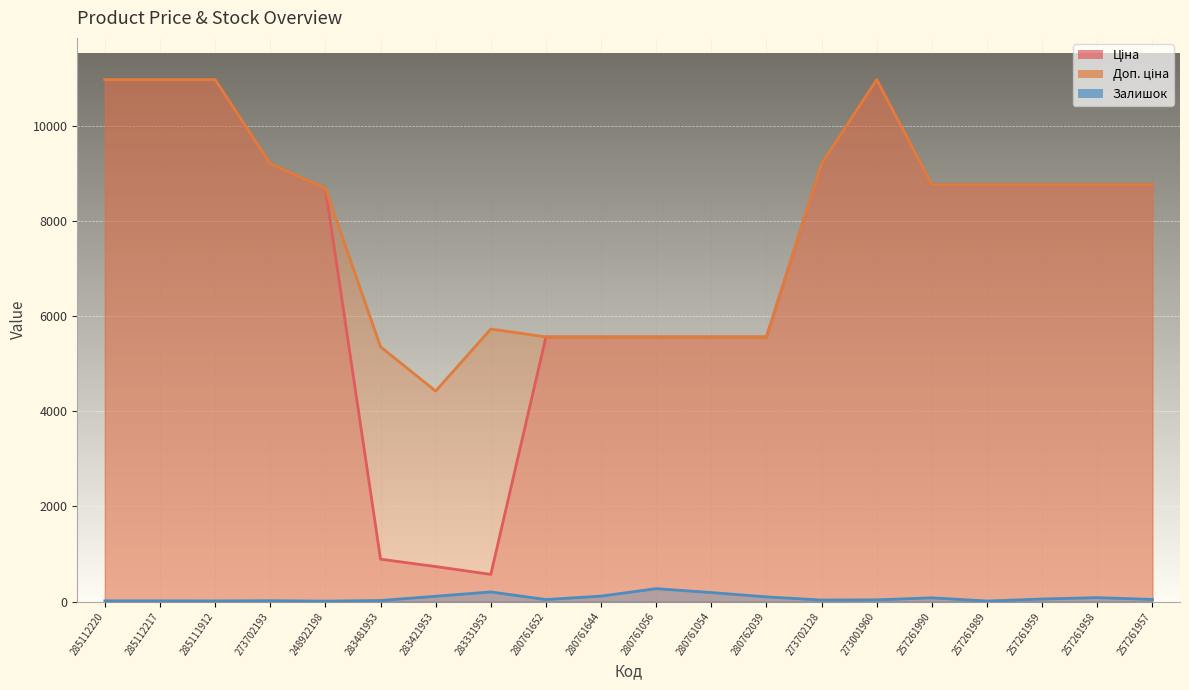

How many categories are shown in the chart?

20